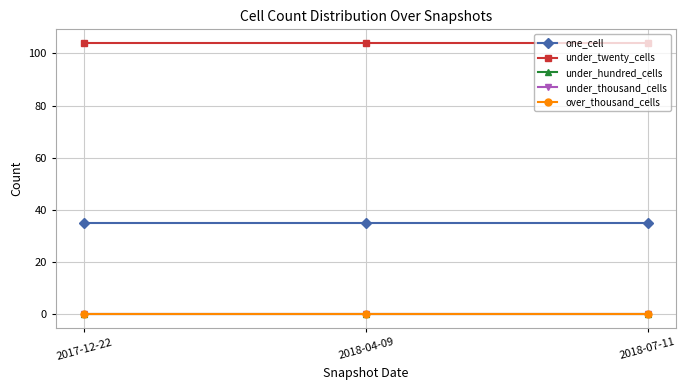

True or false: under_thousand_cells has a value of 0 at 2017-12-22.

True